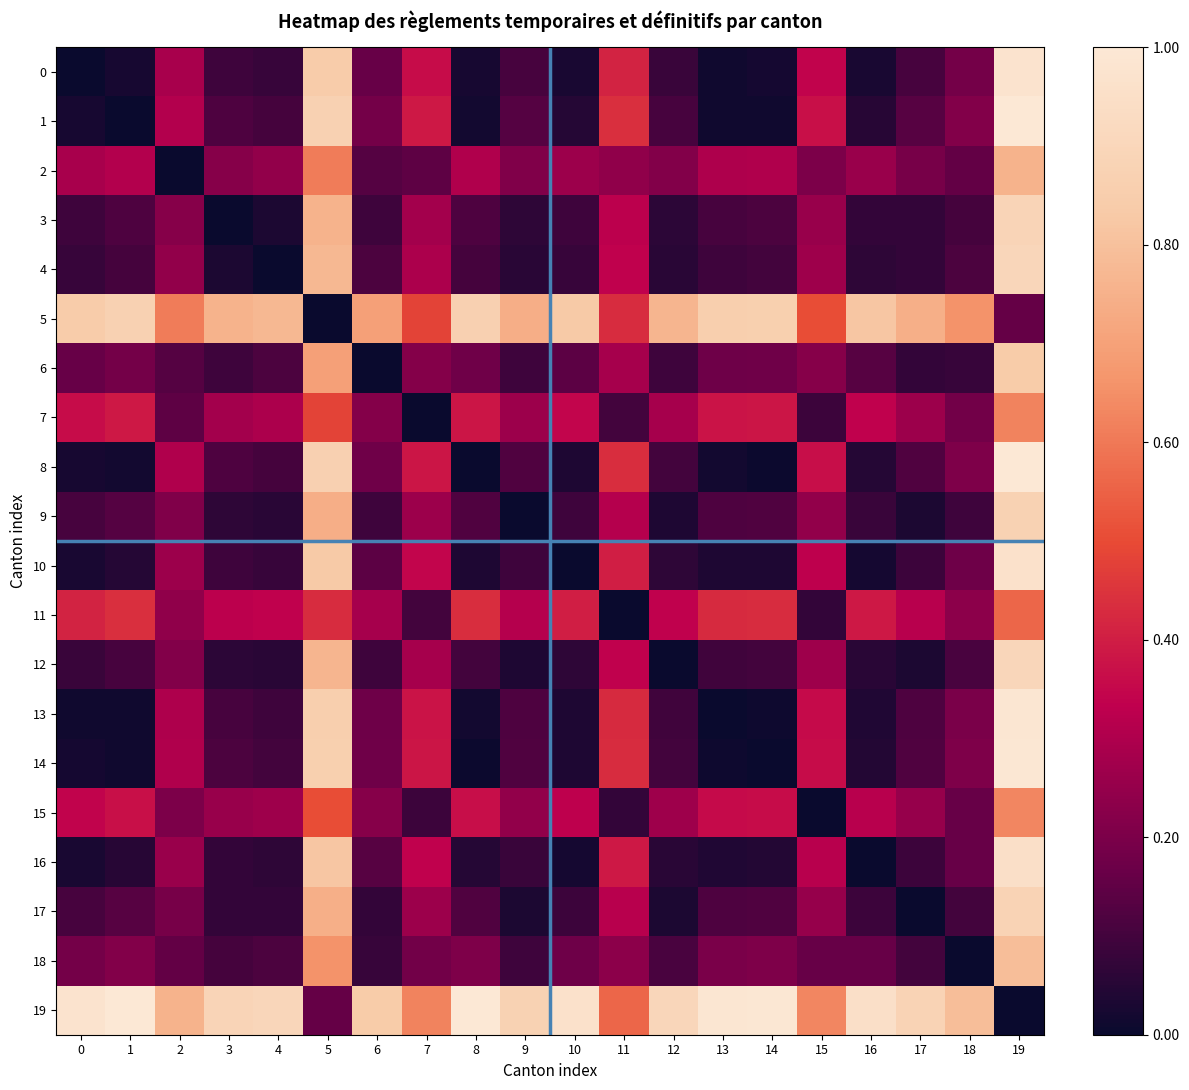

What is the spread (max minus min) of values at 6?

0.8